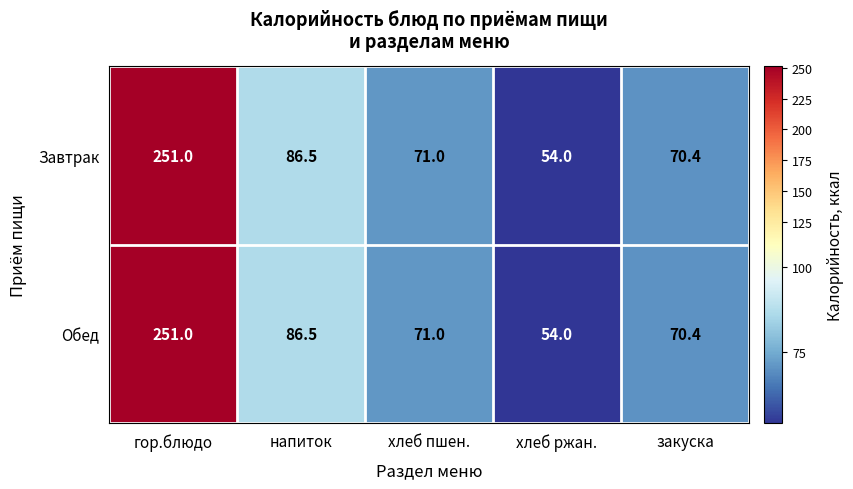

What is the total value across all series at гор.блюдо?

502.0